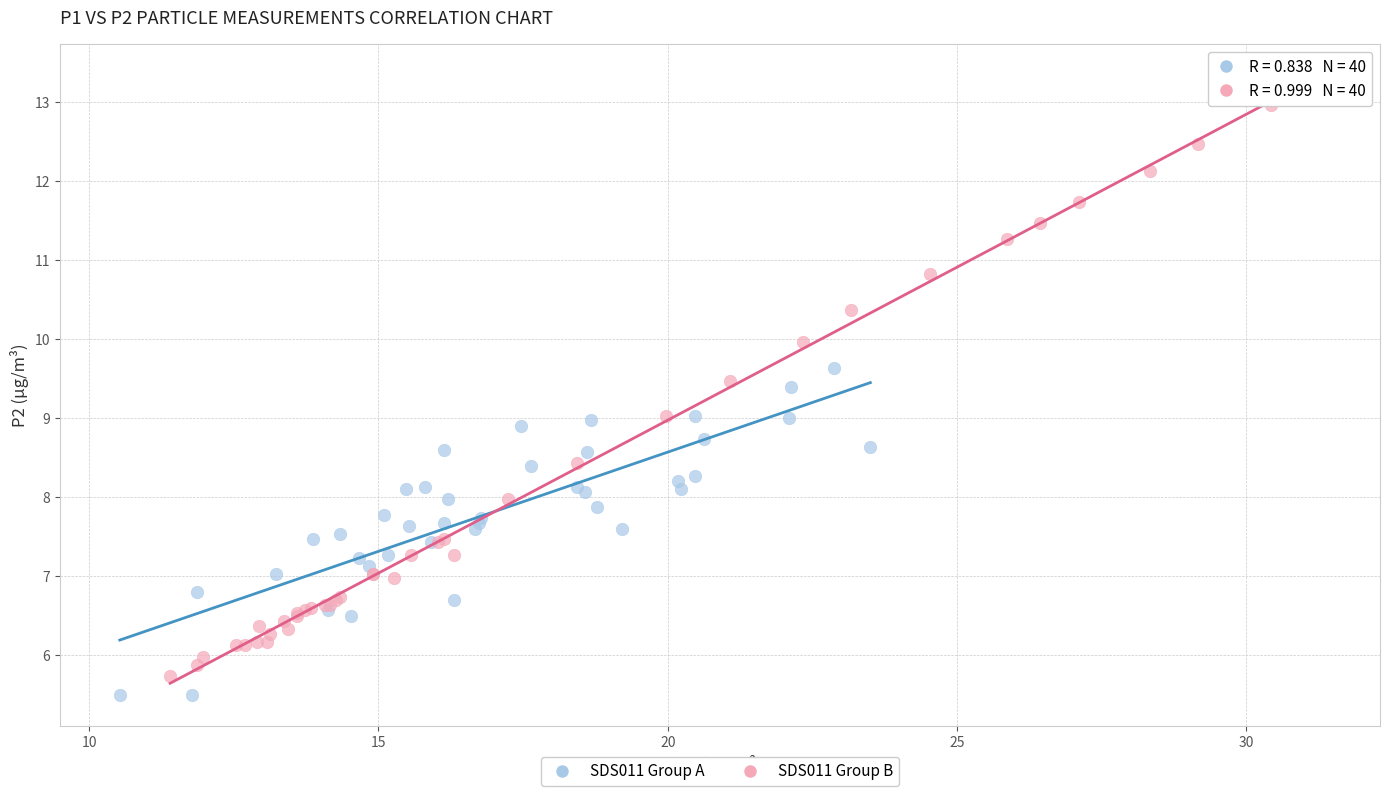

Which series has the largest Y range (max minus min)?

SDS011 Group B